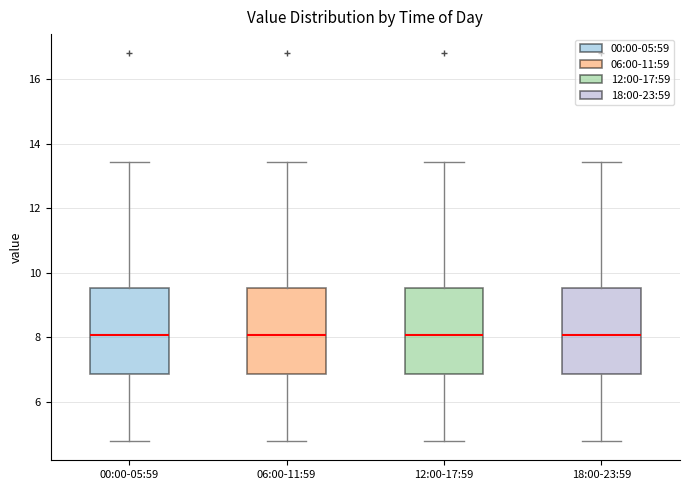

Reading left to right, read every box against the y-axis: the position of its median line, the range the box covers, and the ends of its whiskers. The values are not printed on the chart, so give them approximately, as read against the axis.

00:00-05:59: median 8.0, box 6.8 to 9.6, whiskers 4.8 to 13.4
06:00-11:59: median 8.0, box 6.8 to 9.6, whiskers 4.8 to 13.4
12:00-17:59: median 8.0, box 6.8 to 9.6, whiskers 4.8 to 13.4
18:00-23:59: median 8.0, box 6.8 to 9.6, whiskers 4.8 to 13.4